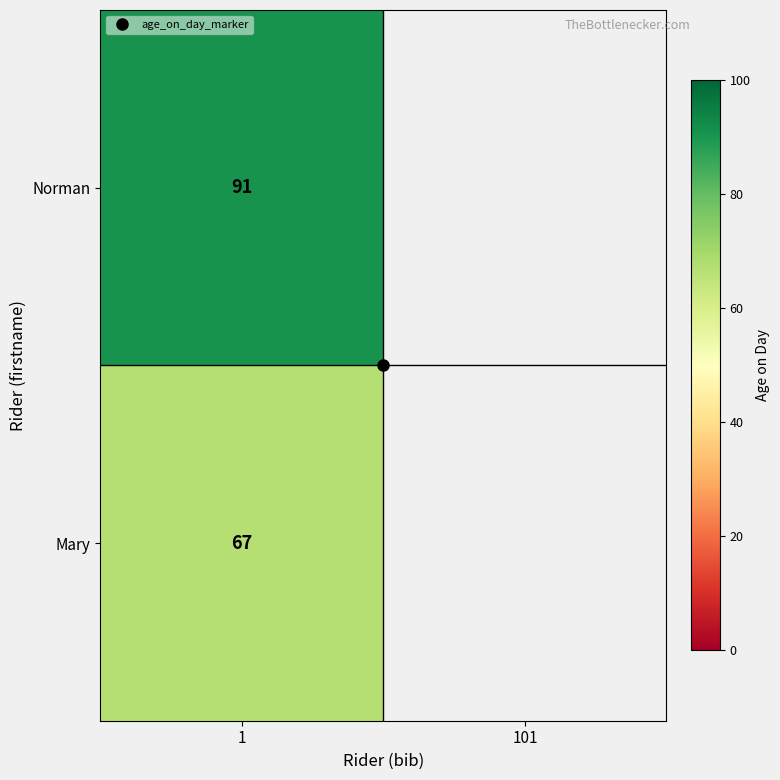

What is the spread (max minus min) of values at 1?

24.0